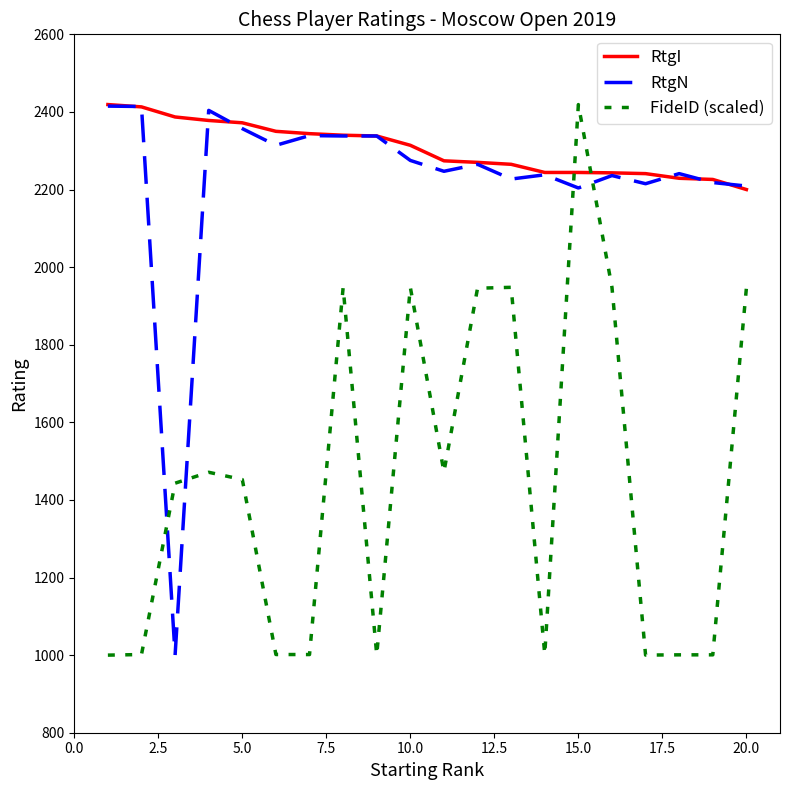

Which series has the largest total across all categories?

RtgI